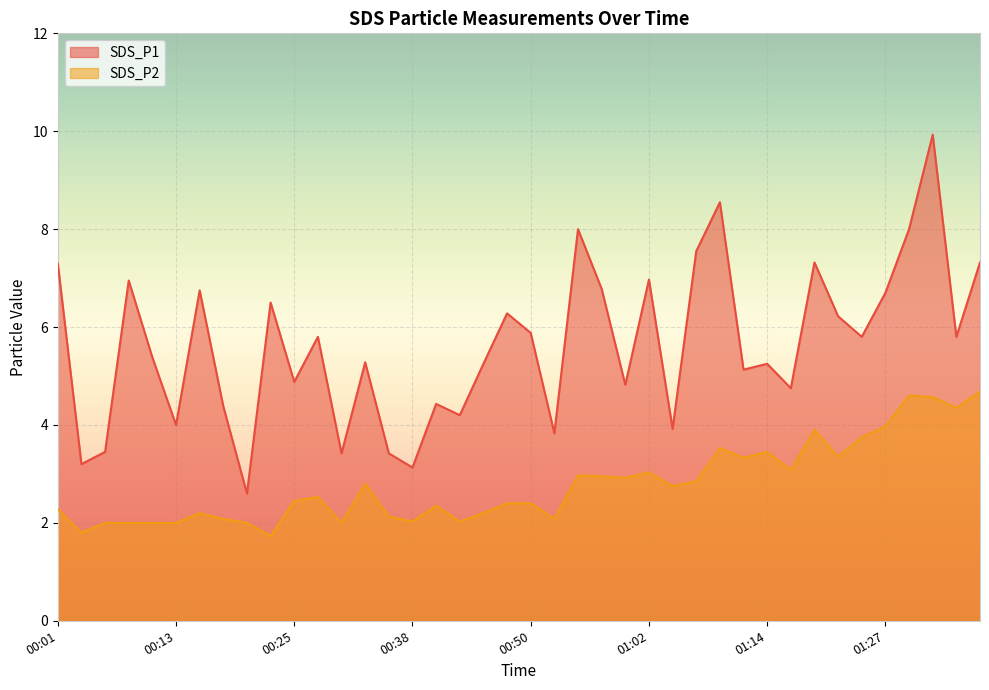

Is it true that SDS_P2 equals 0.7 at 01:12?

False